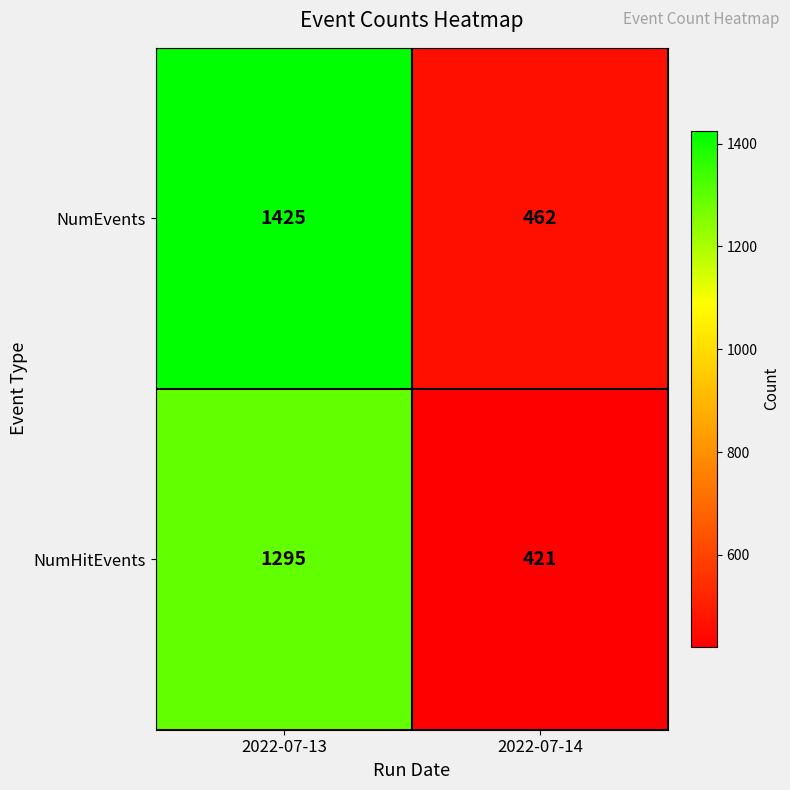

Which category has the lowest value across all series?

2022-07-14